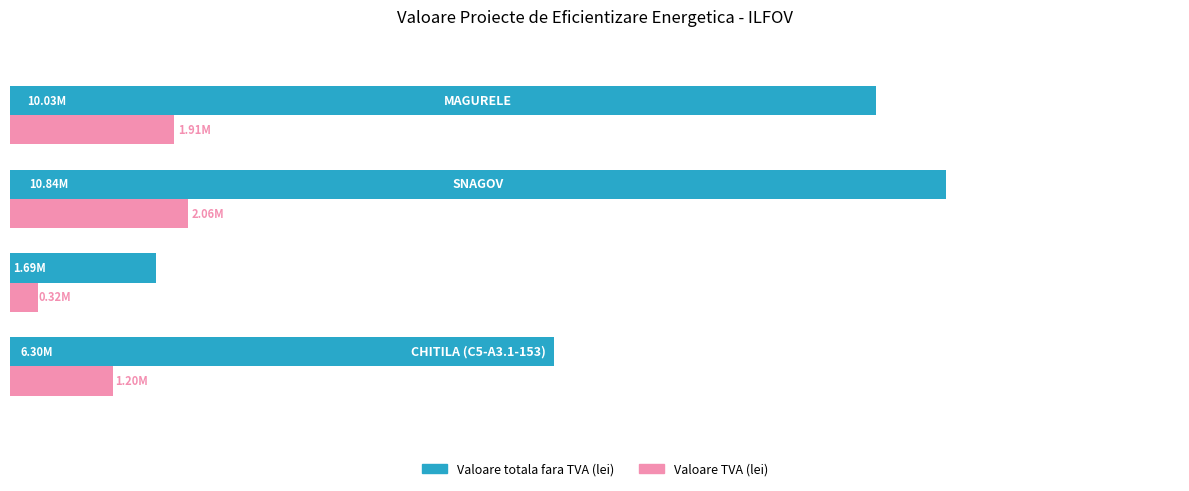

What are all the series names shown in the legend?

Valoare totala fara TVA (lei), Valoare TVA (lei)